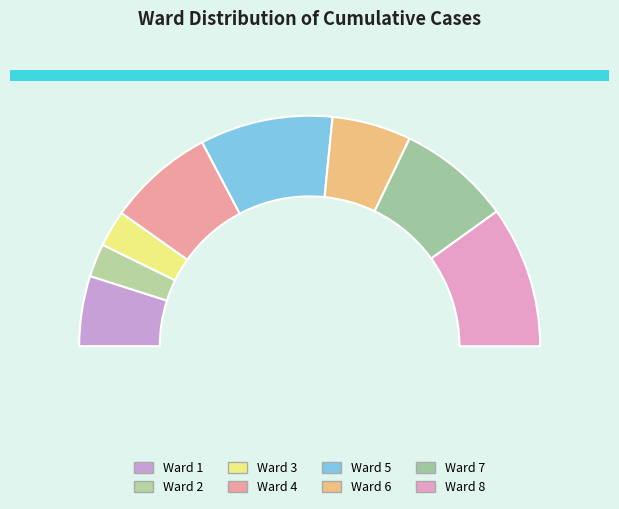

True or false: 5 accounts for 9% of the total.

True